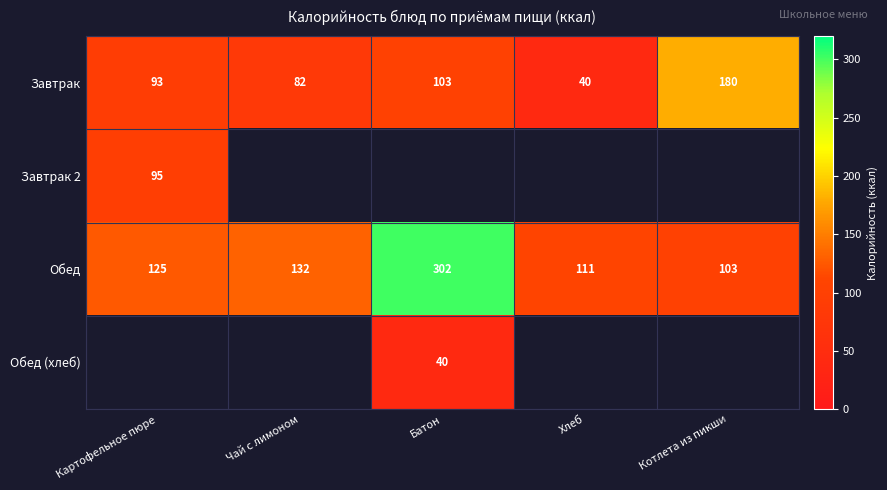

The value of Обед at Чай с лимоном is 185. True or false?

False